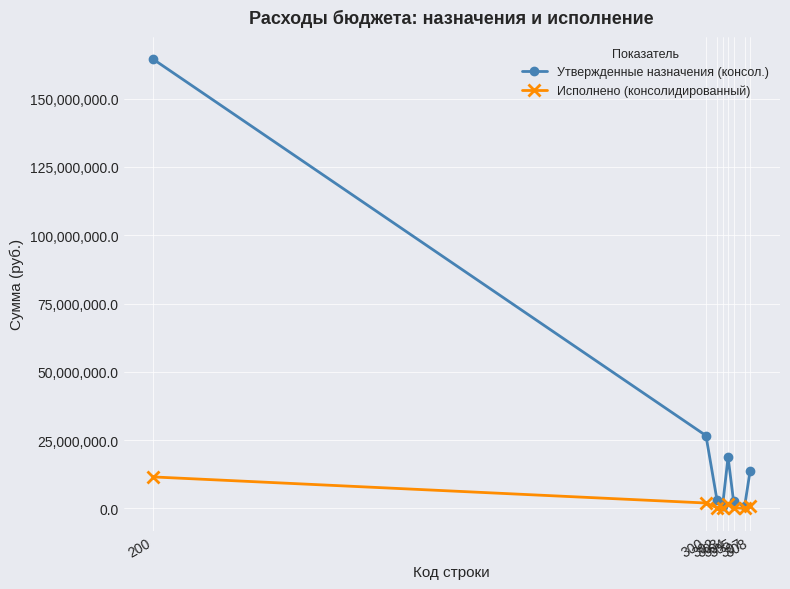

In Исполнено (консолидированный), how many points are lower than both neighbors (excluding endpoints)?

2